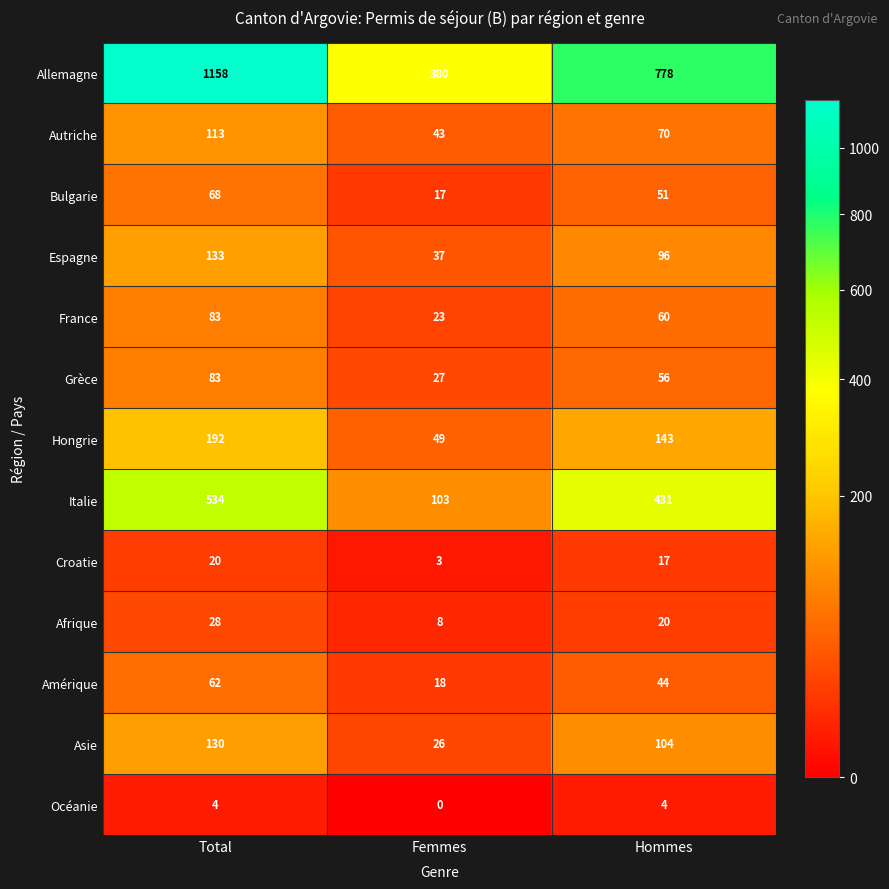

At which label is Afrique closest to 18?

Hommes